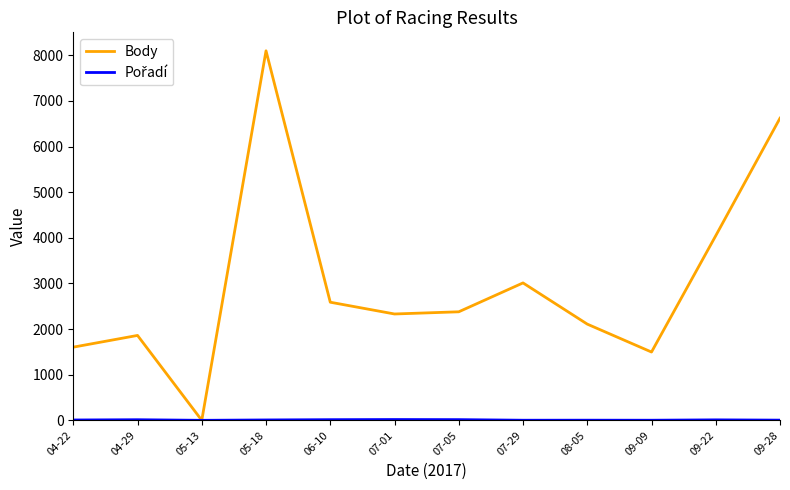

The value of Body at 08-05 is 1472. True or false?

False